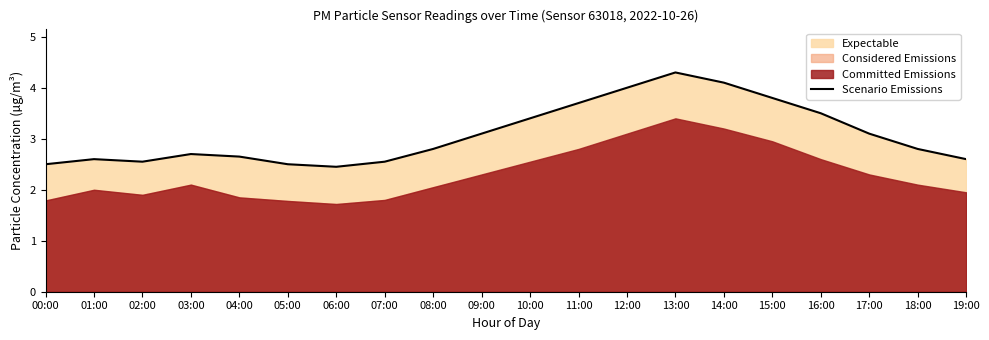

Reading right to left, transcribe all the data shown in this chart.

19:00=2.6	18:00=2.8	17:00=3.1	16:00=3.5	15:00=3.8	14:00=4.1	13:00=4.3	12:00=4.0	11:00=3.7	10:00=3.4	09:00=3.1	08:00=2.8	07:00=2.5	06:00=2.5	05:00=2.5	04:00=2.6	03:00=2.7	02:00=2.5	01:00=2.6	00:00=2.5